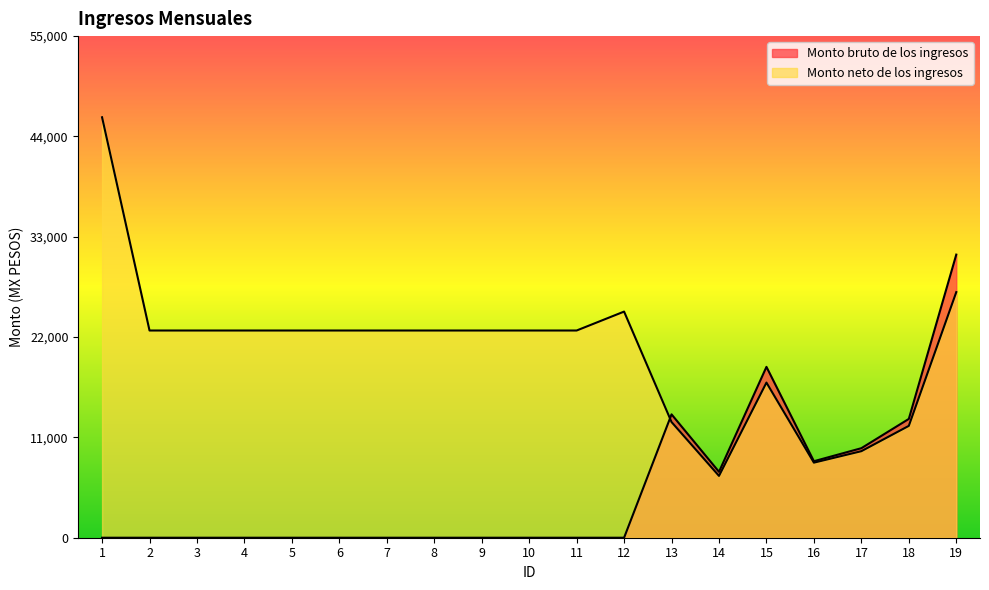

What is the greatest value displayed?

46101.2